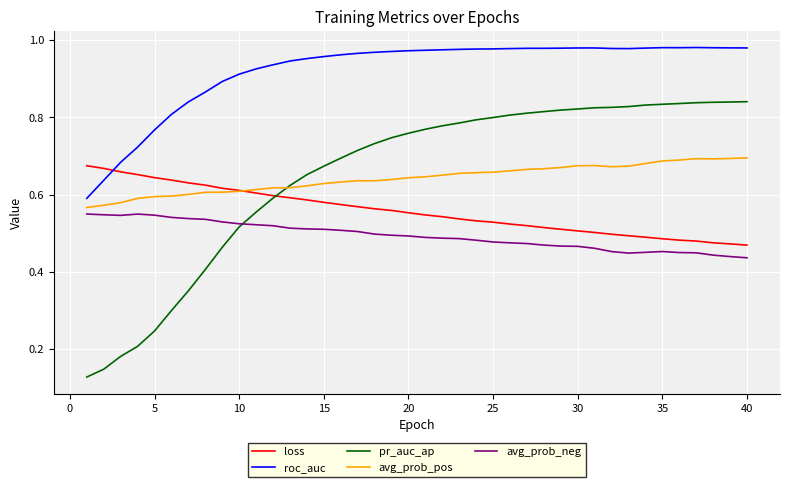

Which series has the largest range (max minus min)?

pr_auc_ap